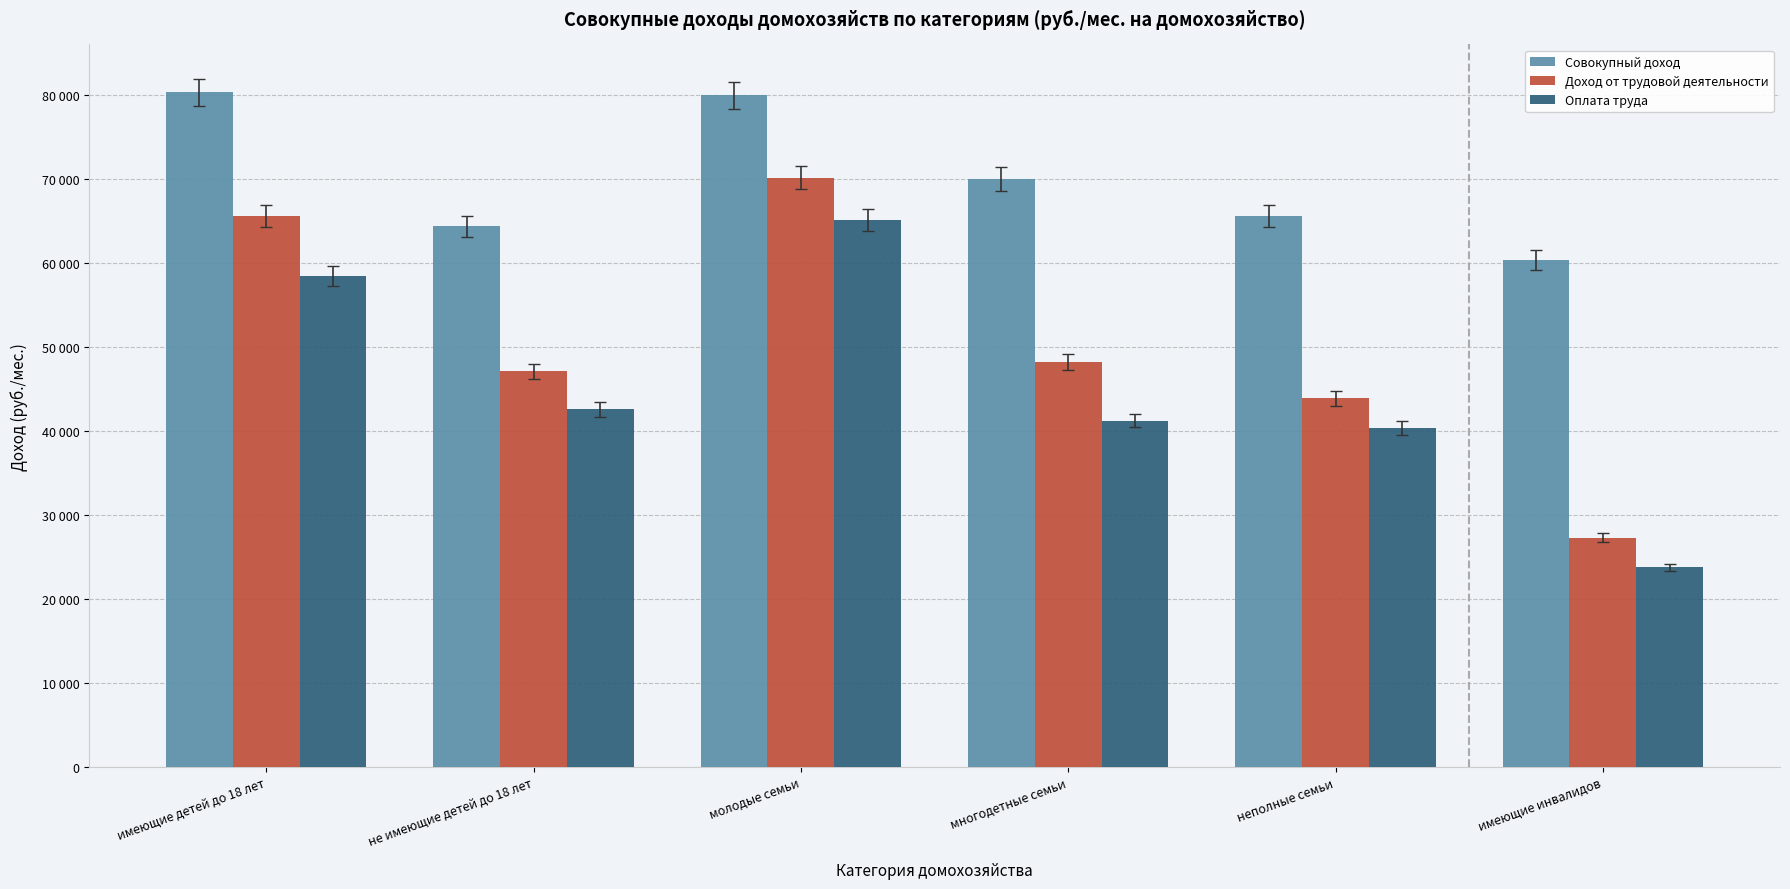

What is the spread (max minus min) of values at не имеющие детей до 18 лет?

21771.8